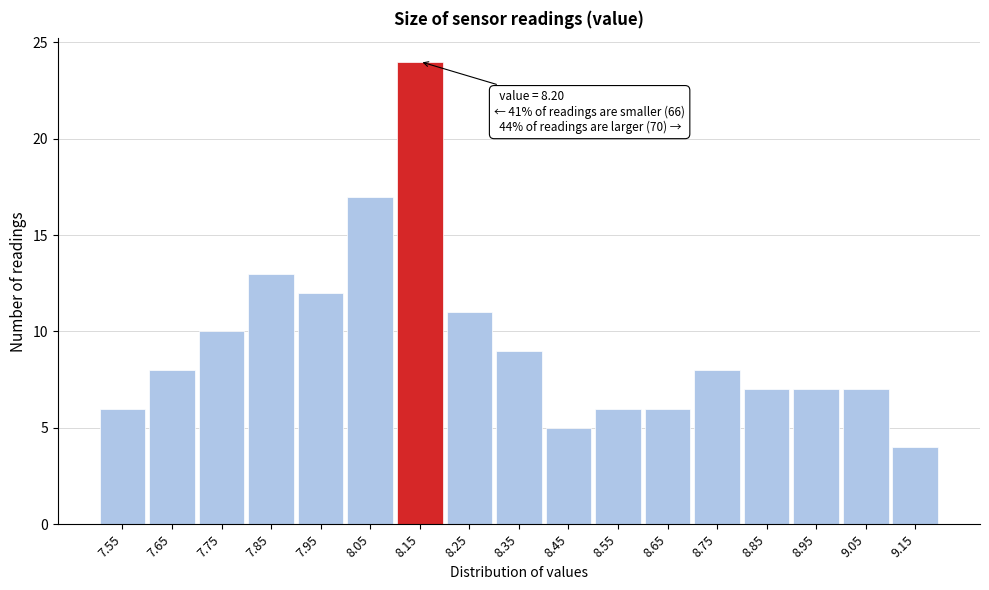

Reading right to left, list all the values displayed in this chart.

9.15=4	9.05=7	8.95=7	8.85=7	8.75=8	8.65=6	8.55=6	8.45=5	8.35=9	8.25=11	8.15=24	8.05=17	7.95=12	7.85=13	7.75=10	7.65=8	7.55=6